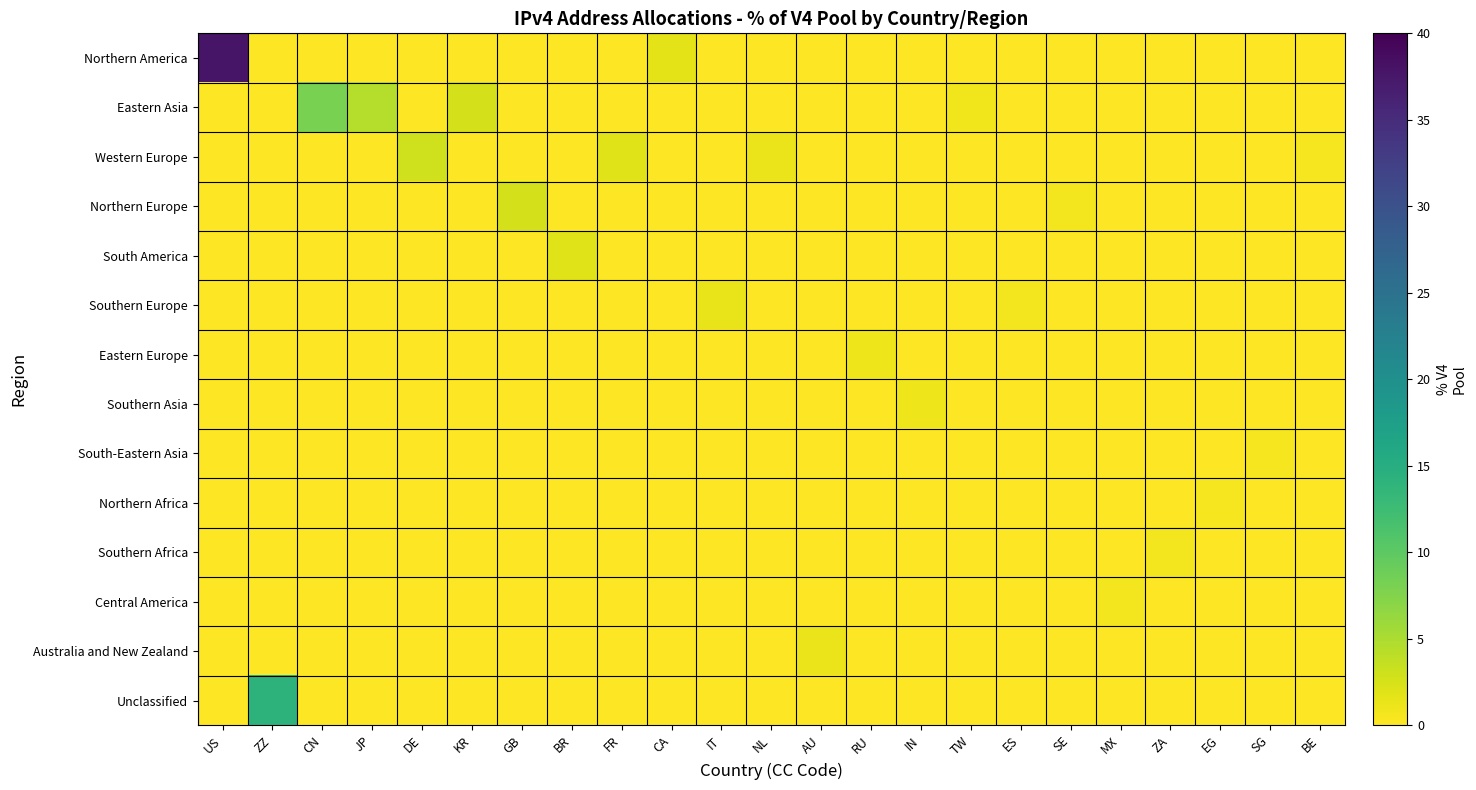

Which category has the highest value across all series?

US